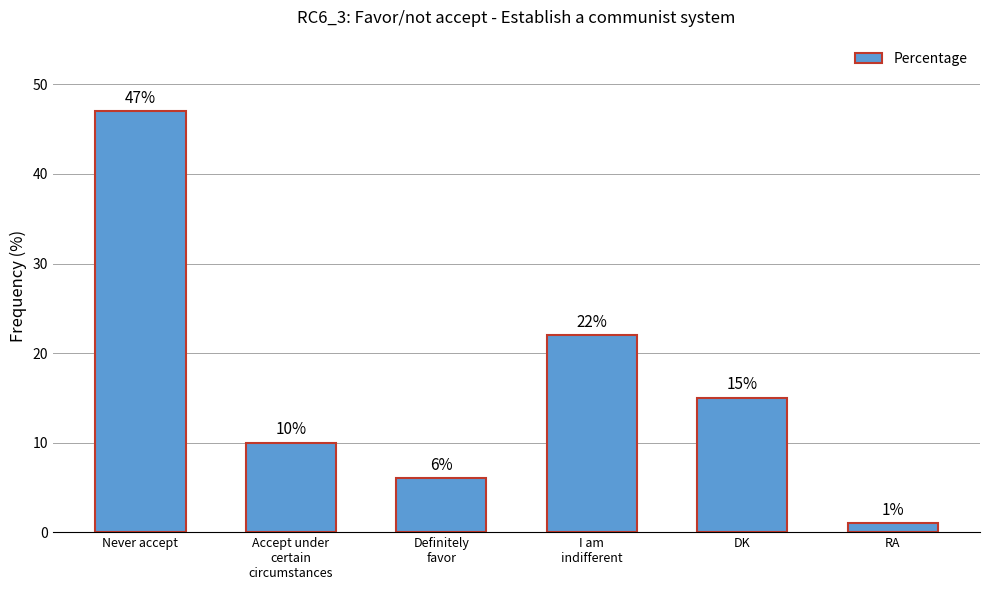

Where is the data nearest to the value 24?

I am
indifferent